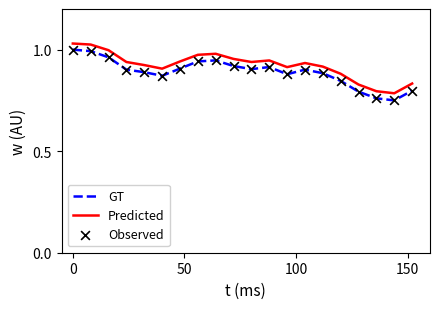

At how many categories does at least one series exceed 0?

20